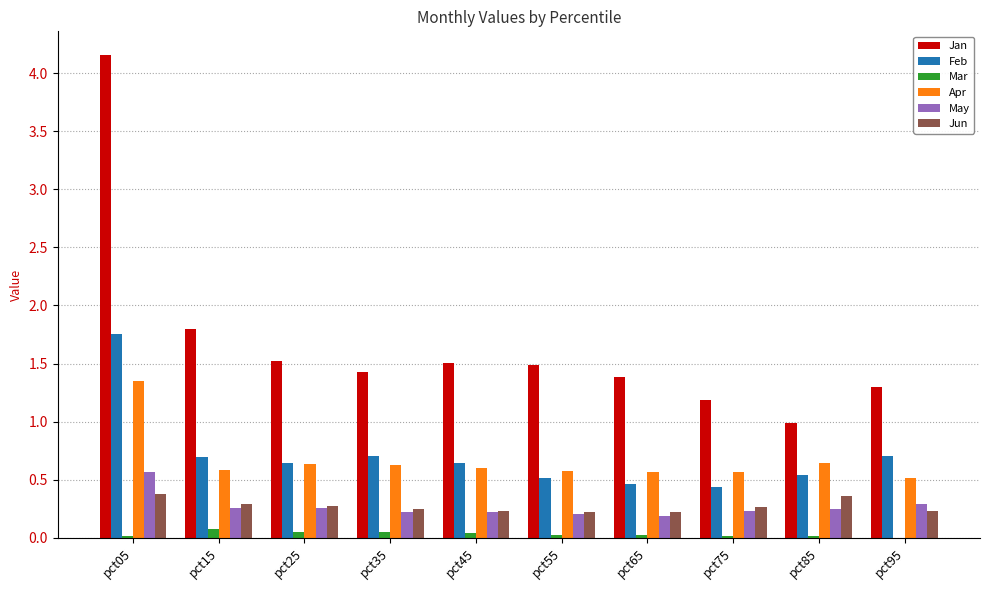

What are all the series names shown in the legend?

Jan, Feb, Mar, Apr, May, Jun